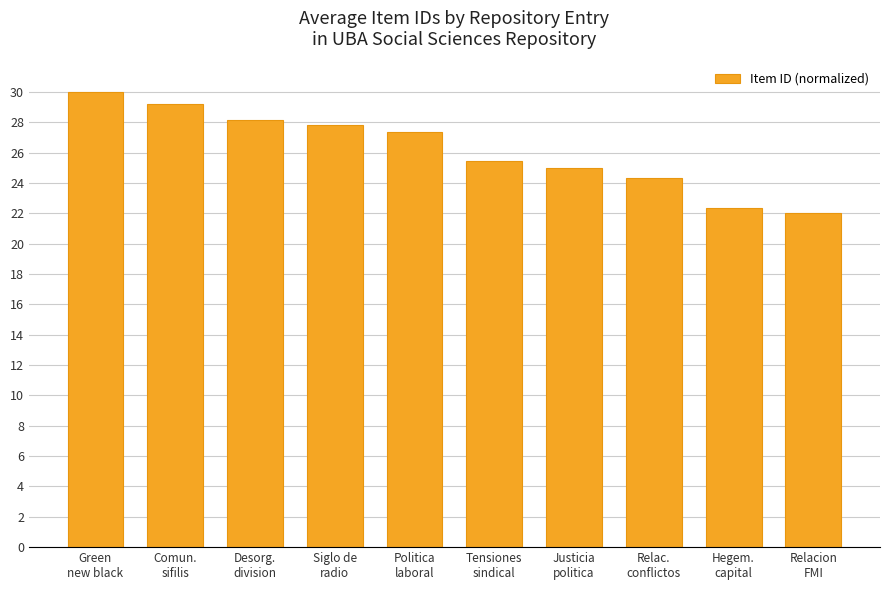

What is the value of the 9th bar from the left?

22.3